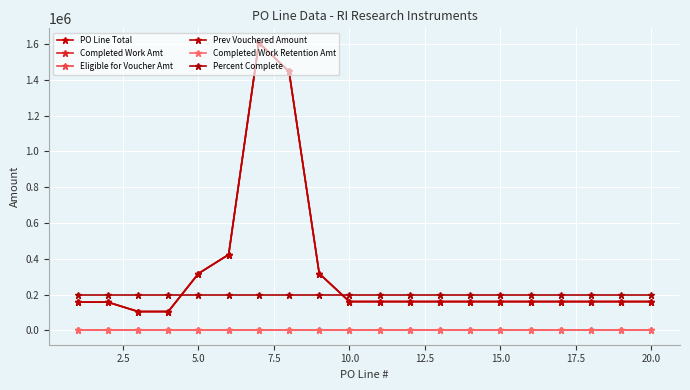

Does the chart have visible grid lines?

Yes